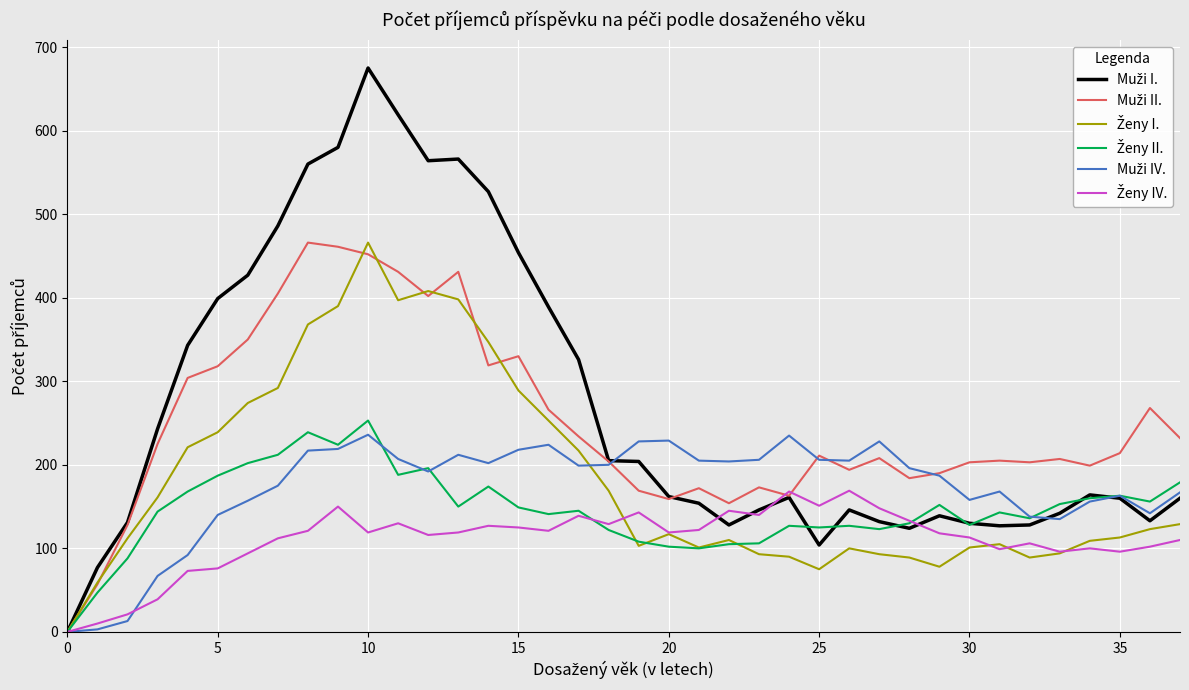

What is the maximum value shown in the chart?

675